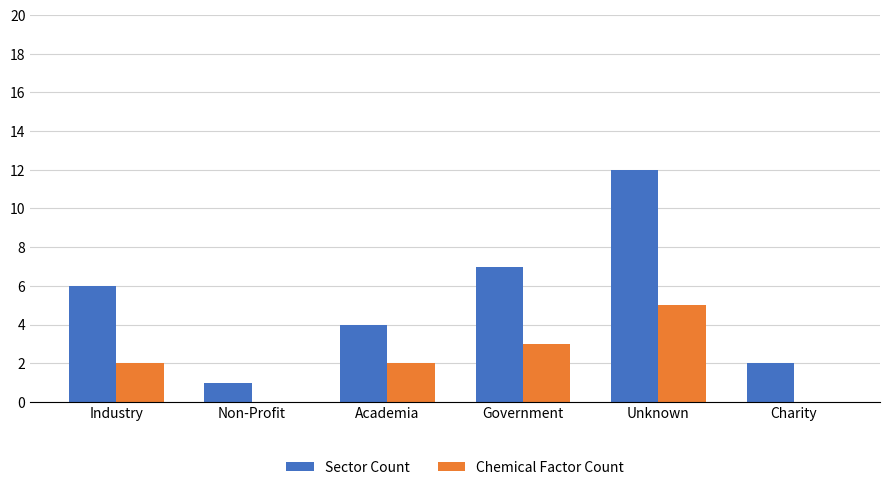

Reading right to left, list all the values displayed in this chart.

Sector Count: 2	12	7	4	1	6
Chemical Factor Count: 0	5	3	2	0	2